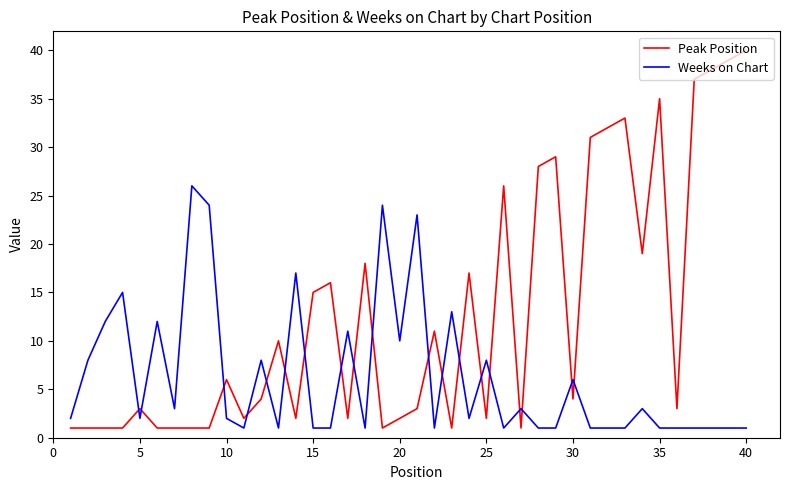

How many intersections are there between Peak Position and Weeks on Chart?

19